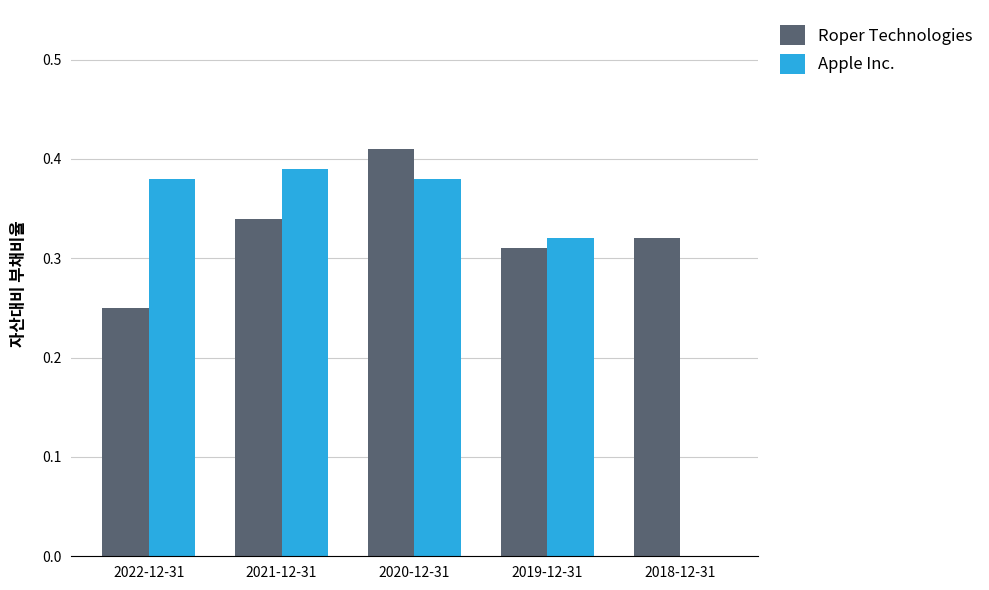

What are all the series names shown in the legend?

Roper Technologies, Apple Inc.